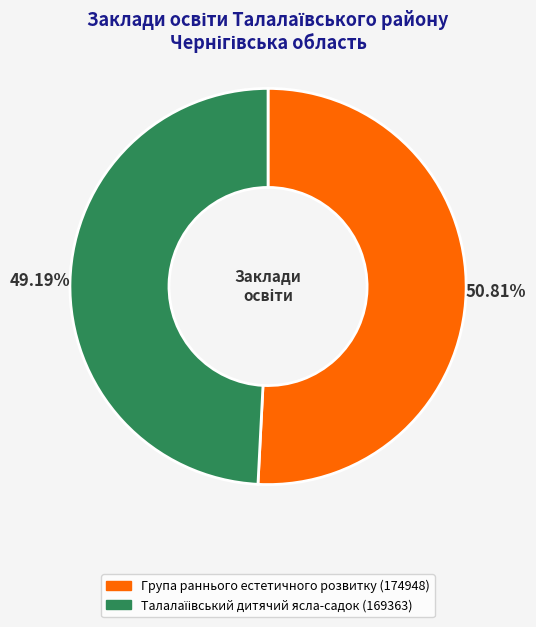

To the nearest percent, what is the difference between the largest and smallest slice percentages?

2%